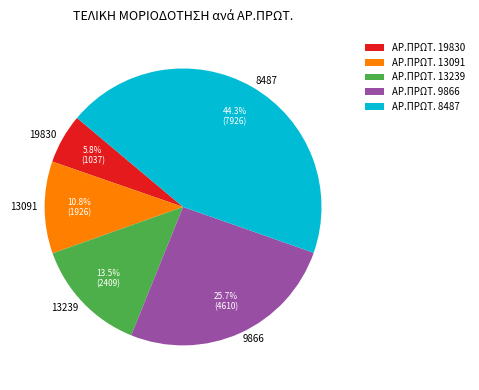

Which slice is the smallest?

19830